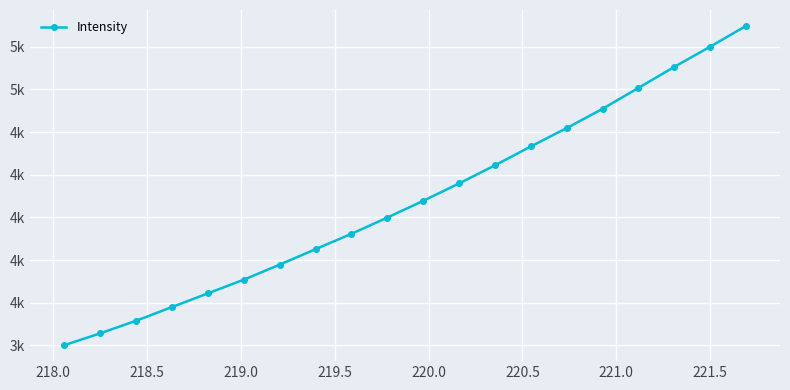

Is this an area chart (filled region under the line)?

No